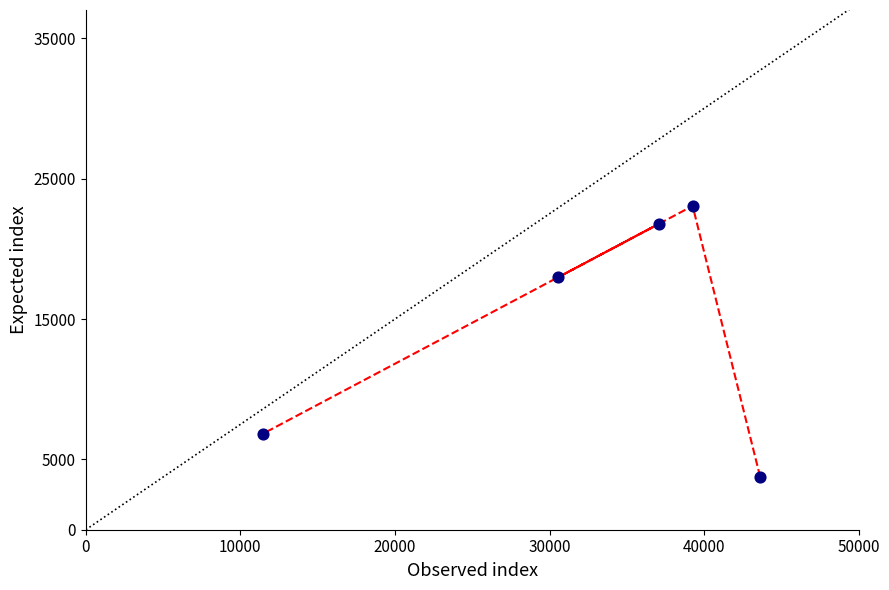

What is the range of Y values (max minus min)?

19265.5